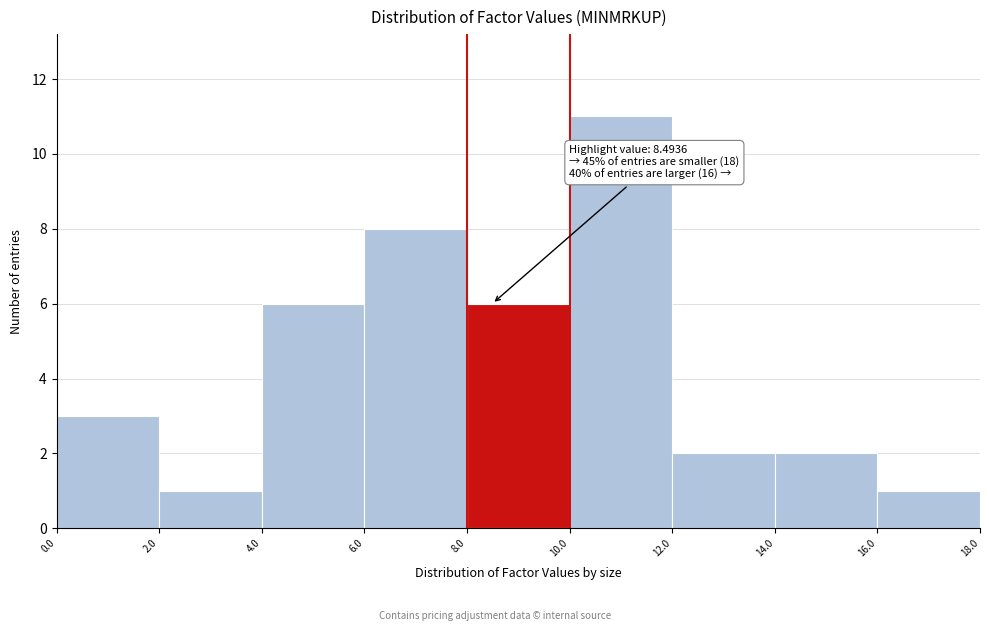

Over which range of the x-axis is the bar tallest?

10.0 to 12.0